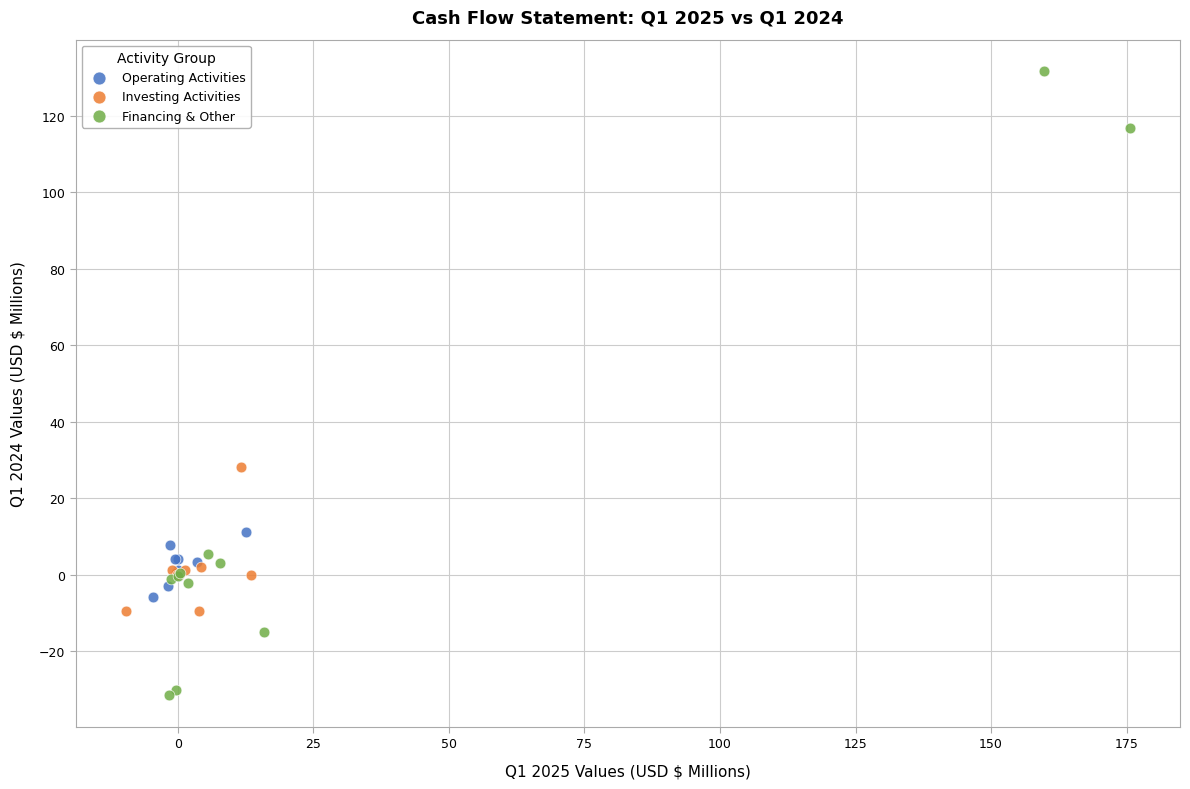

Which series has the largest Y range (max minus min)?

Financing & Other